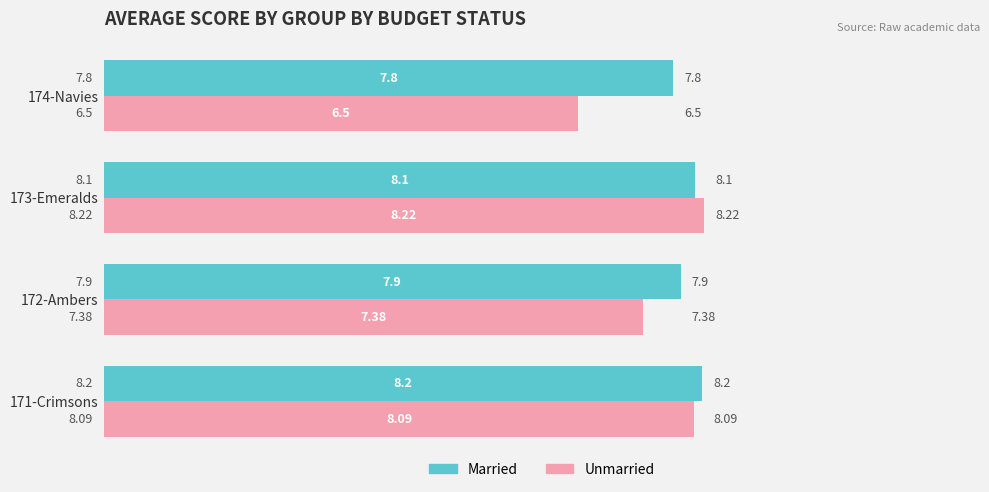

What is the greatest value displayed?

8.2